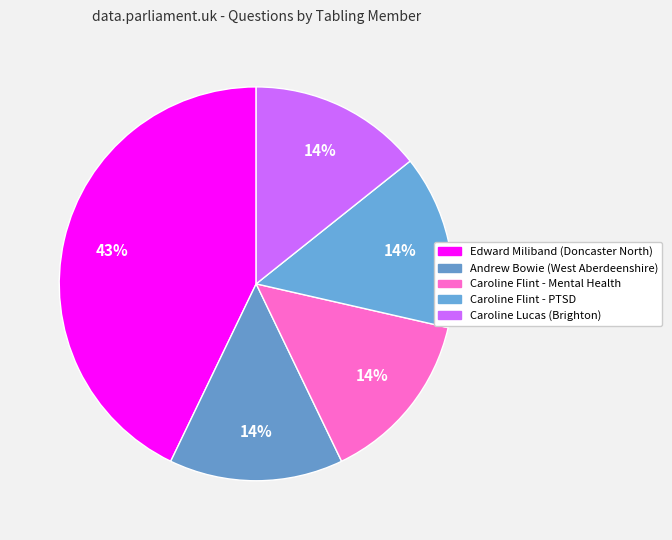

How many slices are in this pie chart?

5